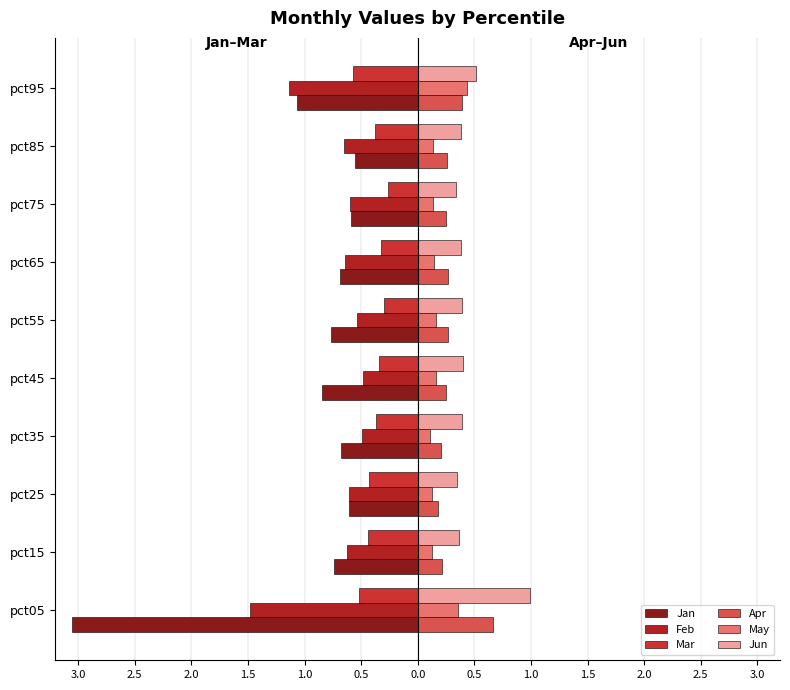

Count the May values in the range 0 to 1.

10